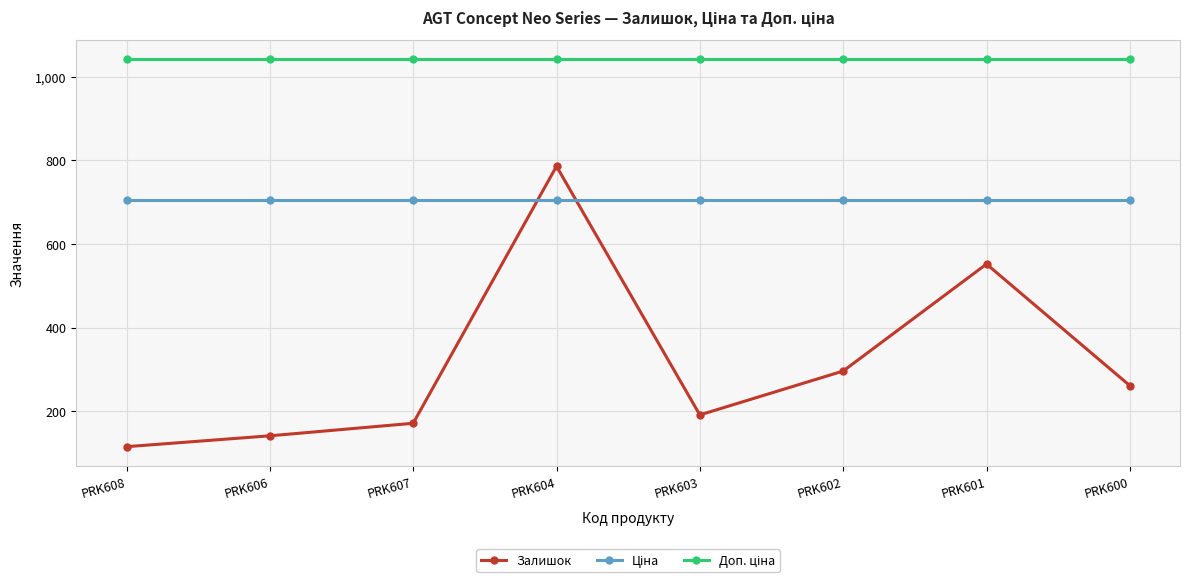

Which series has the largest range (max minus min)?

Залишок